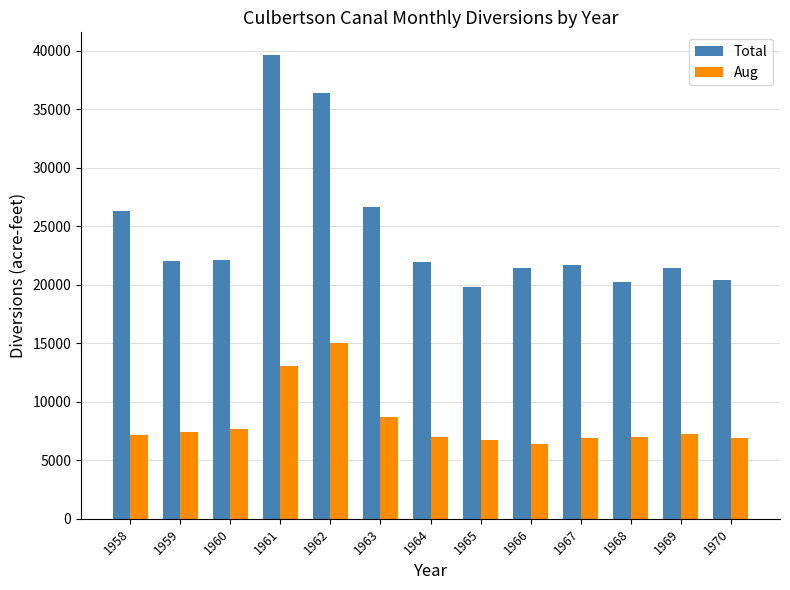

The value of Aug at 1964 is 12034. True or false?

False